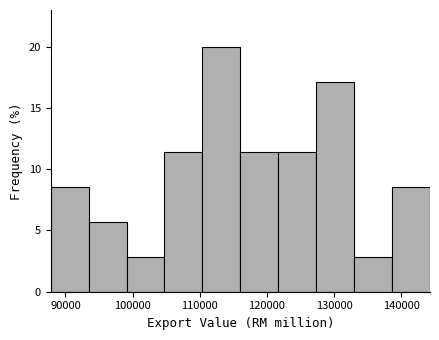

Which range on the x-axis has the tallest bar?

110000 to 116000